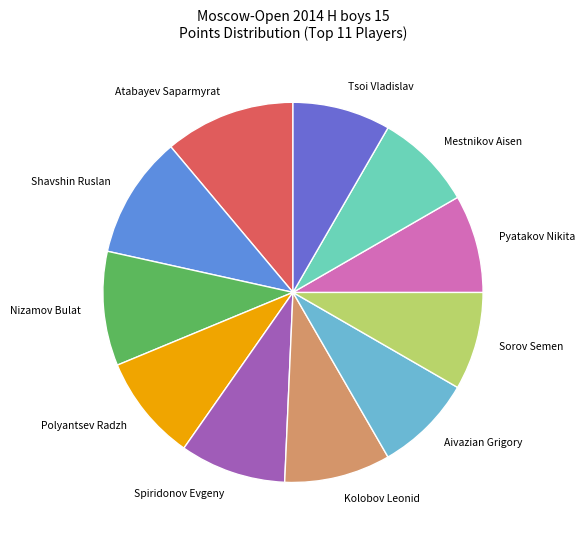

Approximately how many times larger is the value at Kolobov Leonid compared to Aivazian Grigory?

1.1